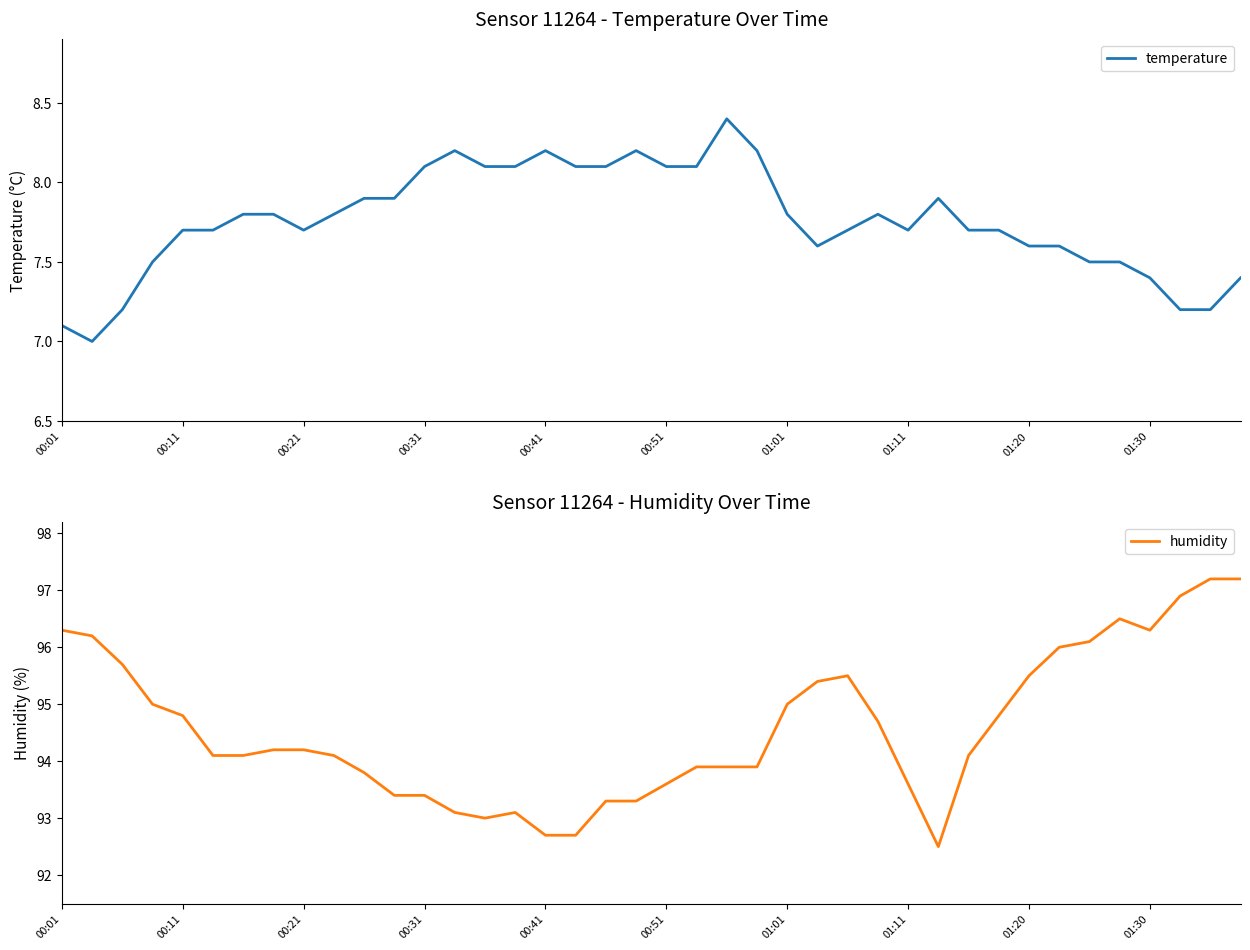

List the series in order of their peak value, highest first.

humidity, temperature